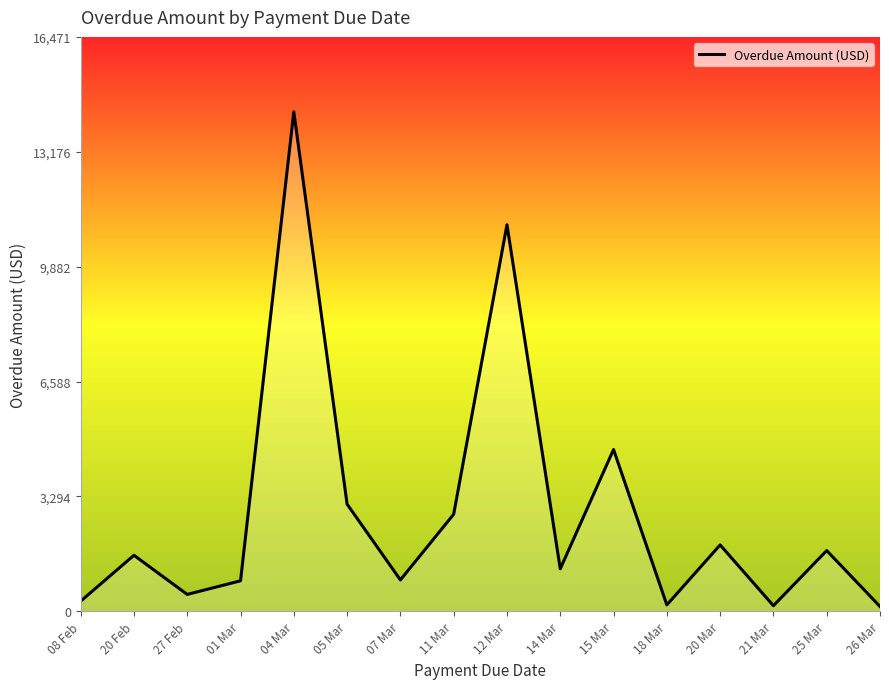

What is the difference between the maximum and minimum values?

14182.8